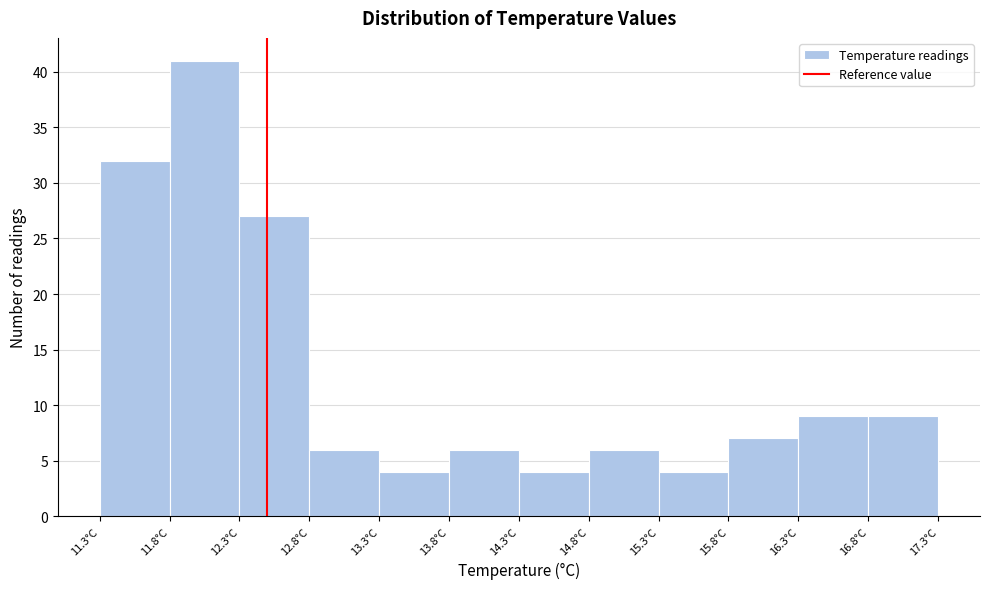

Reading left to right, transcribe this chart: for each bar, give the range it covers on the x-axis and its height. The values are not printed on the chart, so give them approximately, as read against the axis.

11.3 to 11.8: 32
11.8 to 12.3: 41
12.3 to 12.8: 27
12.8 to 13.3: 6
13.3 to 13.8: 4
13.8 to 14.3: 6
14.3 to 14.8: 4
14.8 to 15.3: 6
15.3 to 15.8: 4
15.8 to 16.3: 7
16.3 to 16.8: 9
16.8 to 17.3: 9